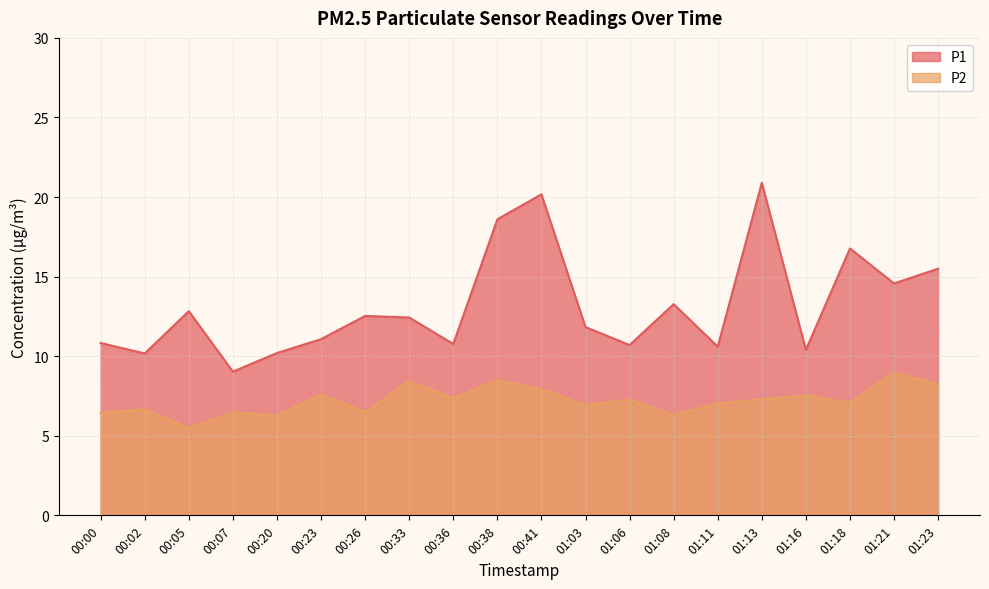

True or false: P1 and P2 intersect in this chart.

False